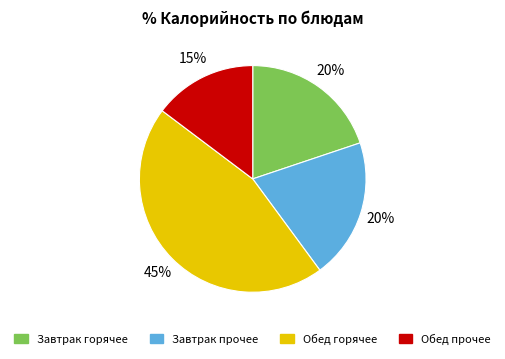

Is there any slice that represents more than half of the pie?

No